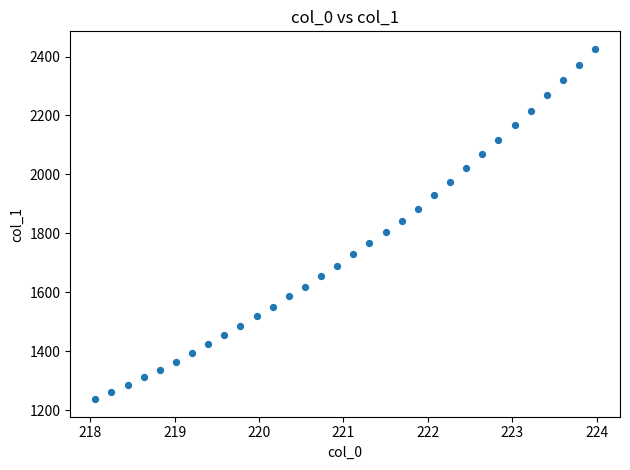

What is the range of Y values (max minus min)?

1189.1